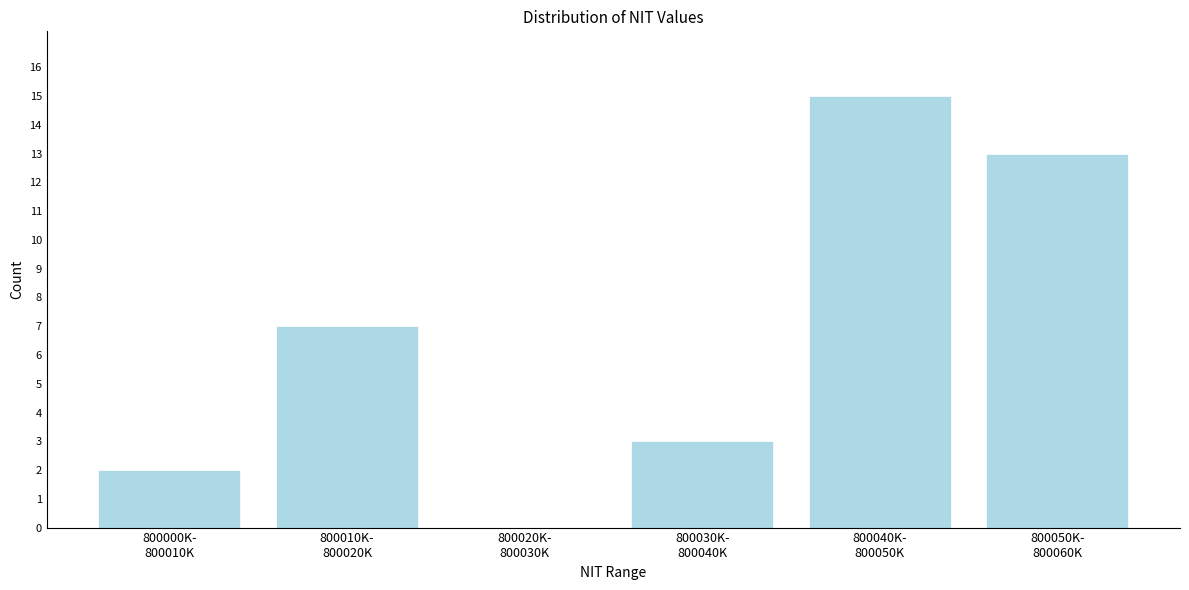

What is the sum of all values?

40